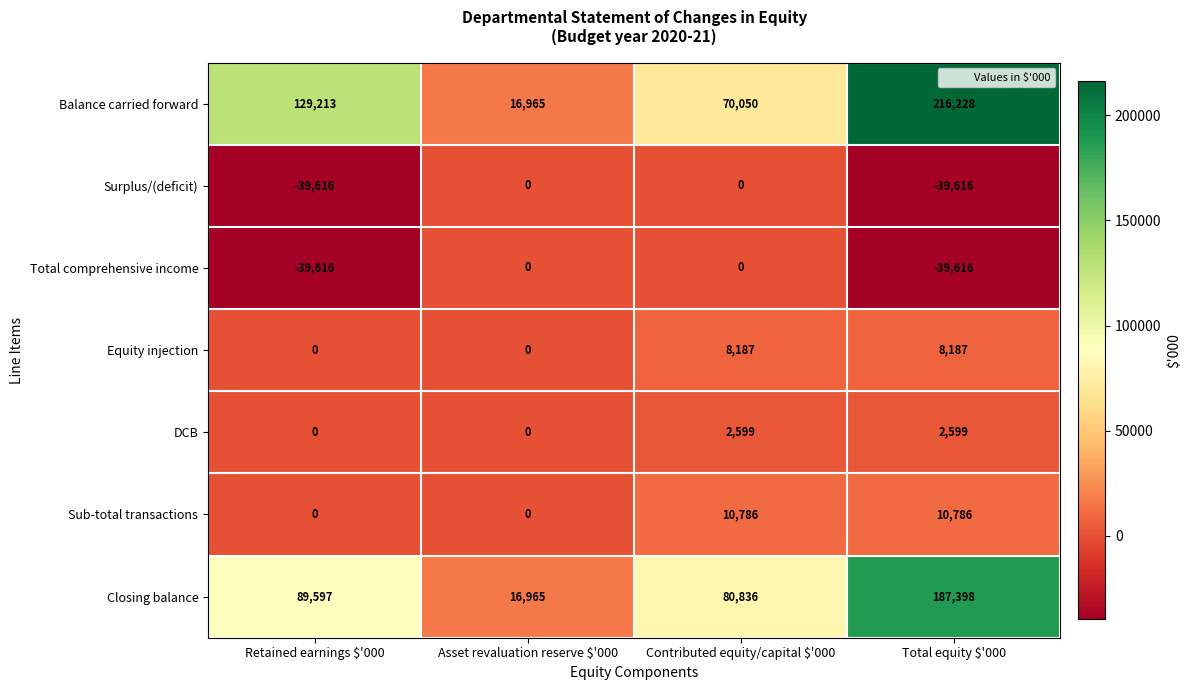

The Closing balance series shows 89597 at Retained earnings $'000. True or false?

True